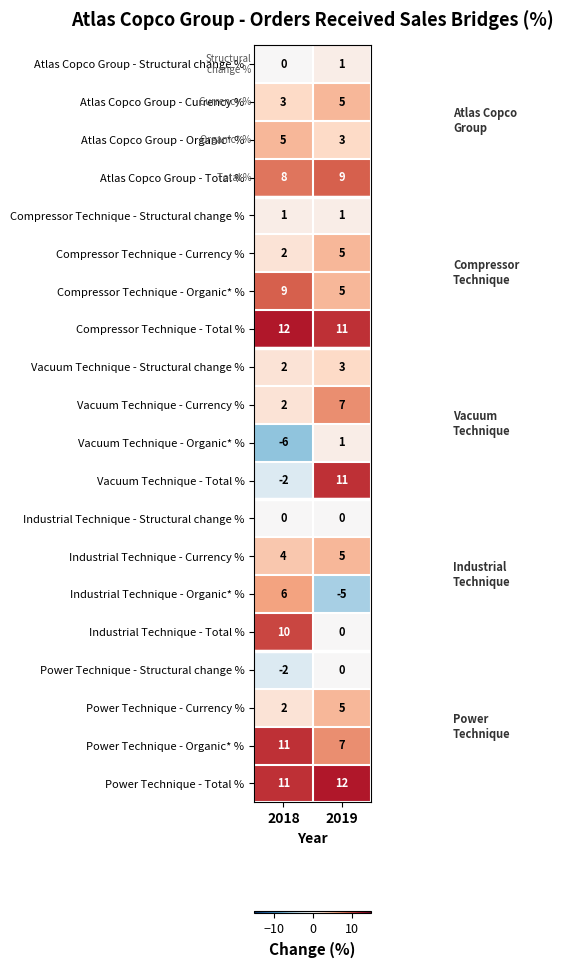

Rank the categories by Compressor Technique - Organic* % value from highest to lowest.

2018, 2019